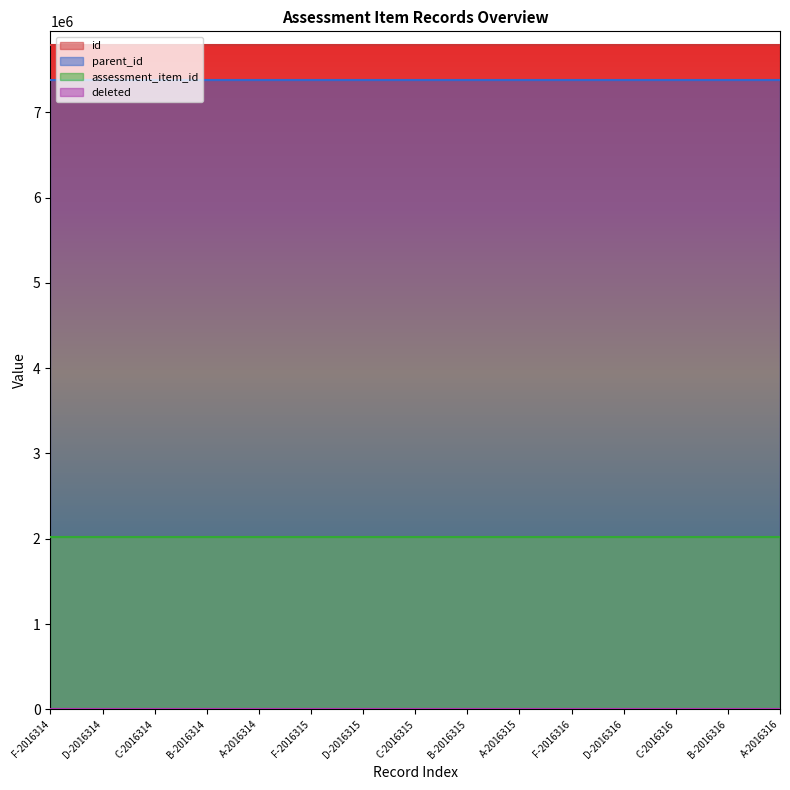

Which series has the largest total across all categories?

id